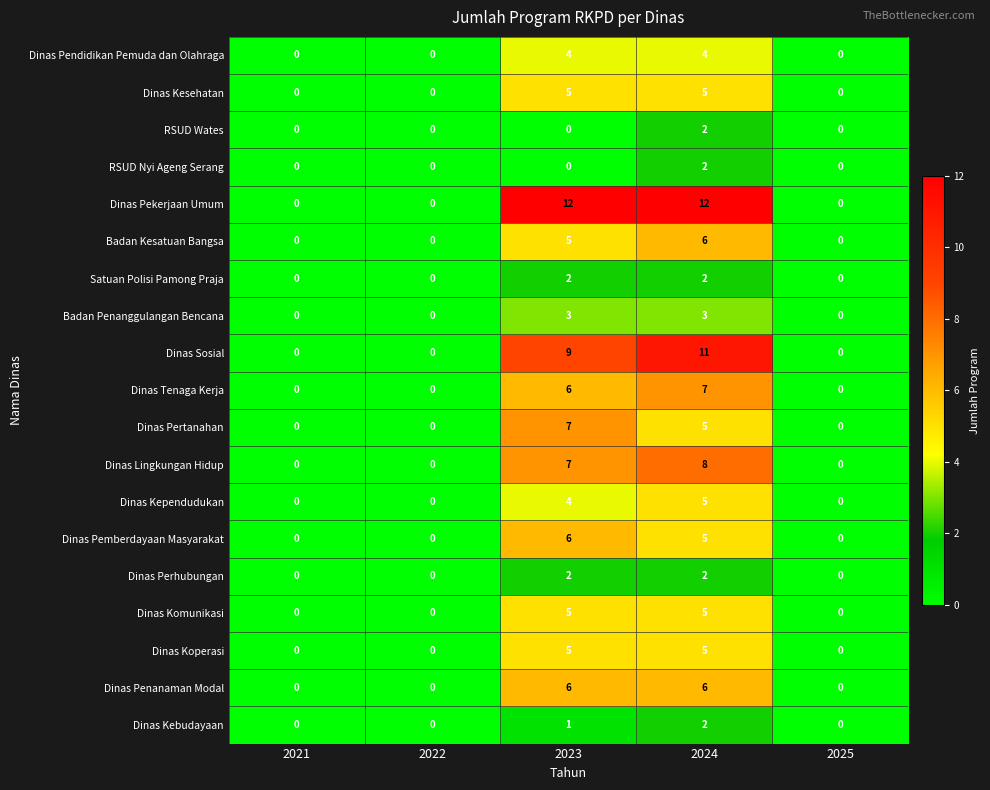

Is the value of Dinas Kependudukan at 2023 greater than the value of Dinas Pertanahan at 2022?

Yes